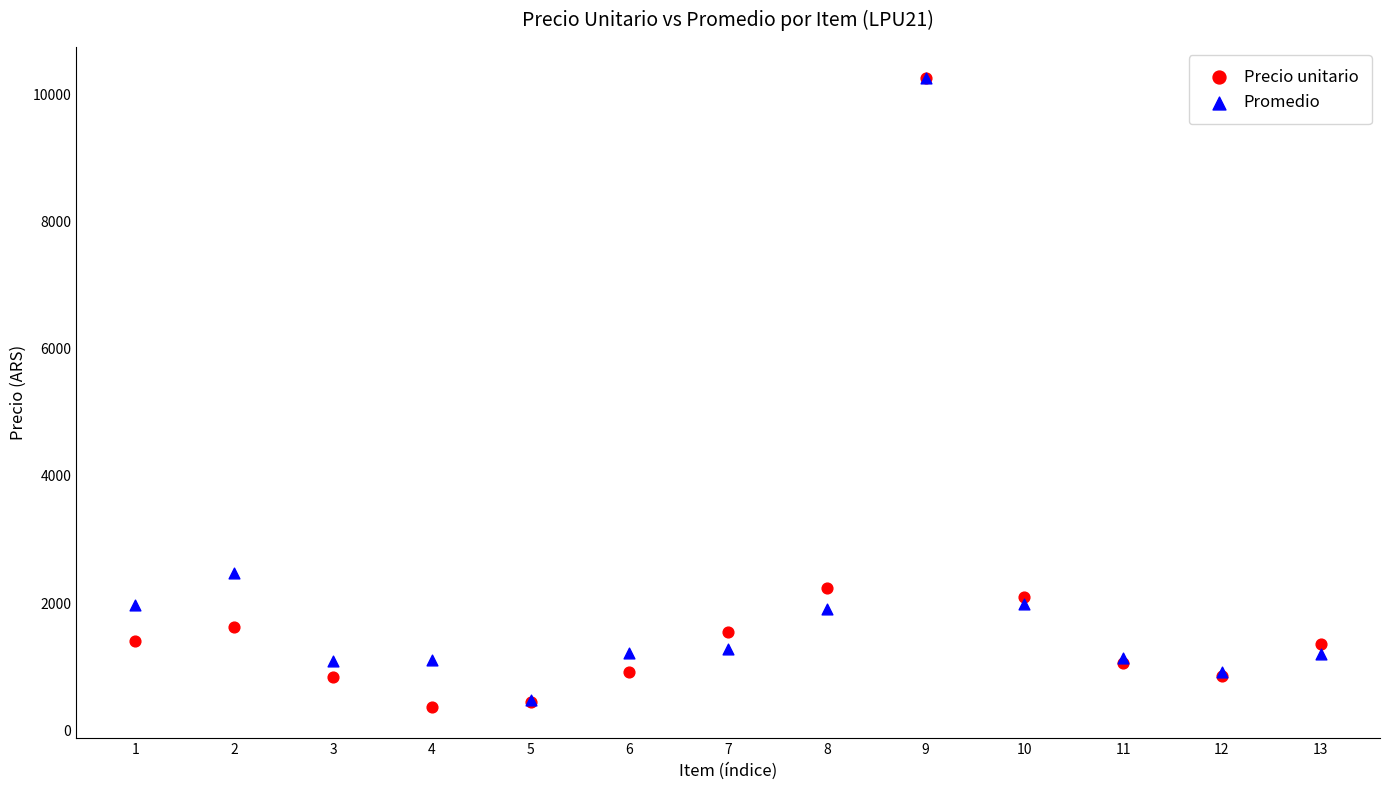

Across all series, what Y value is closest to 5310?

2474.0